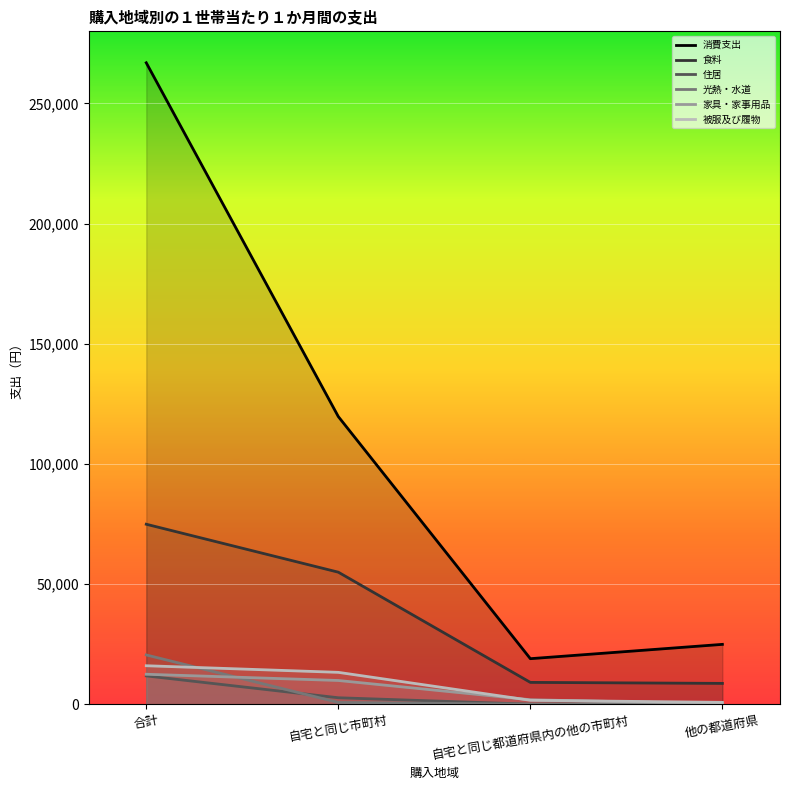

What is the total value across all series at 他の都道府県?

35098